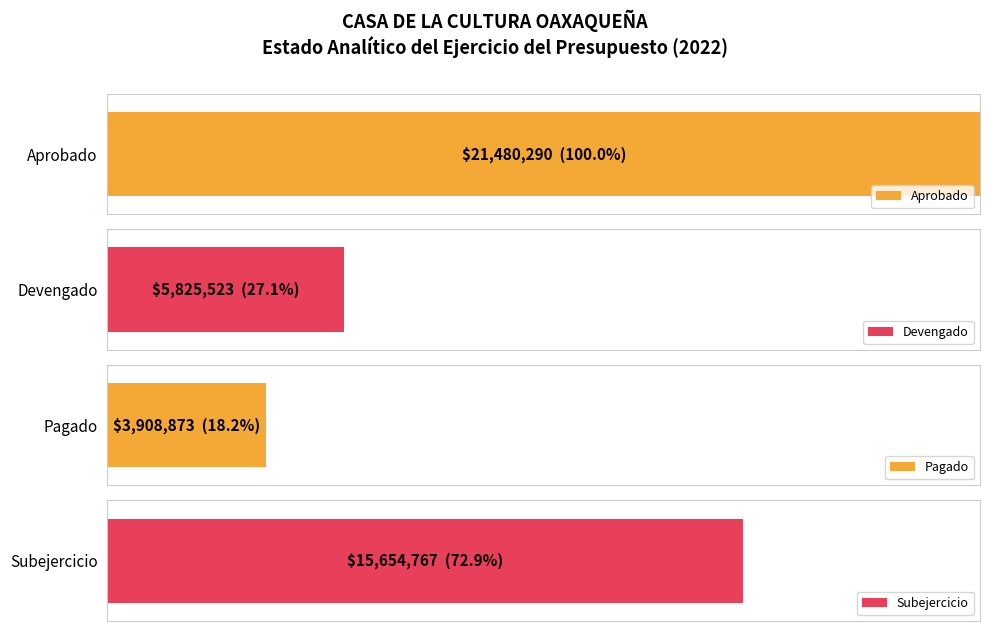

True or false: Aprobado has a value of 21480290 at I. Gasto No Etiquetado.

True